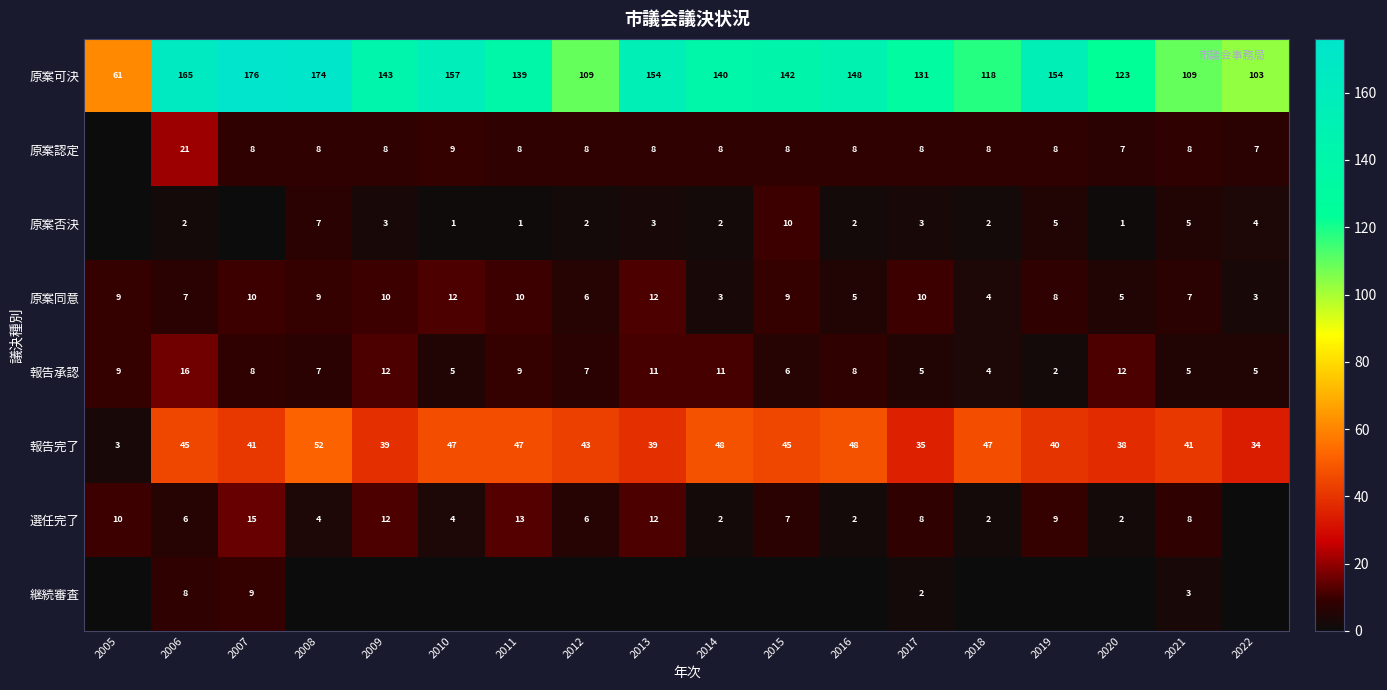

What is the difference between the 報告完了 values at 2021 and 2015?

4